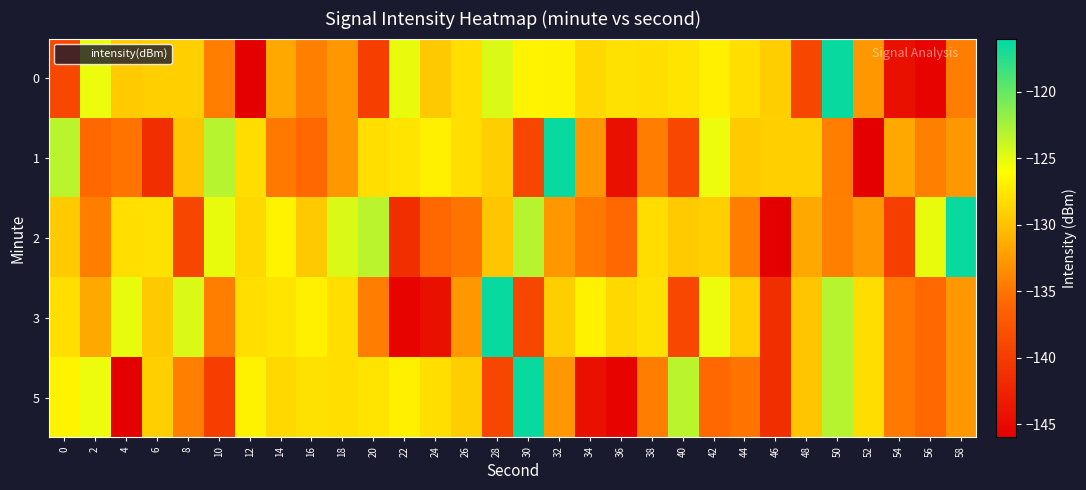

Between 26 and 30, which series saw the biggest shift?

5